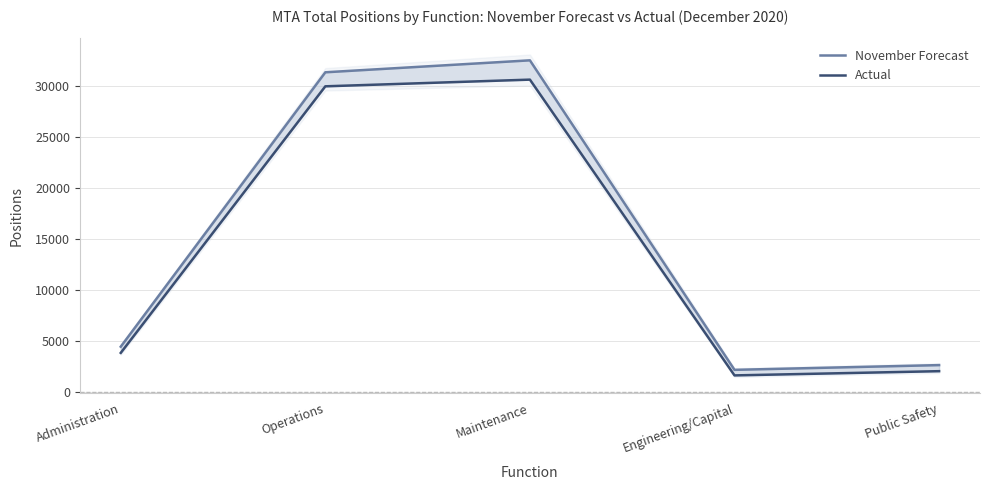

What is the difference between the second highest and minimum values in the November Forecast series?

29153.0